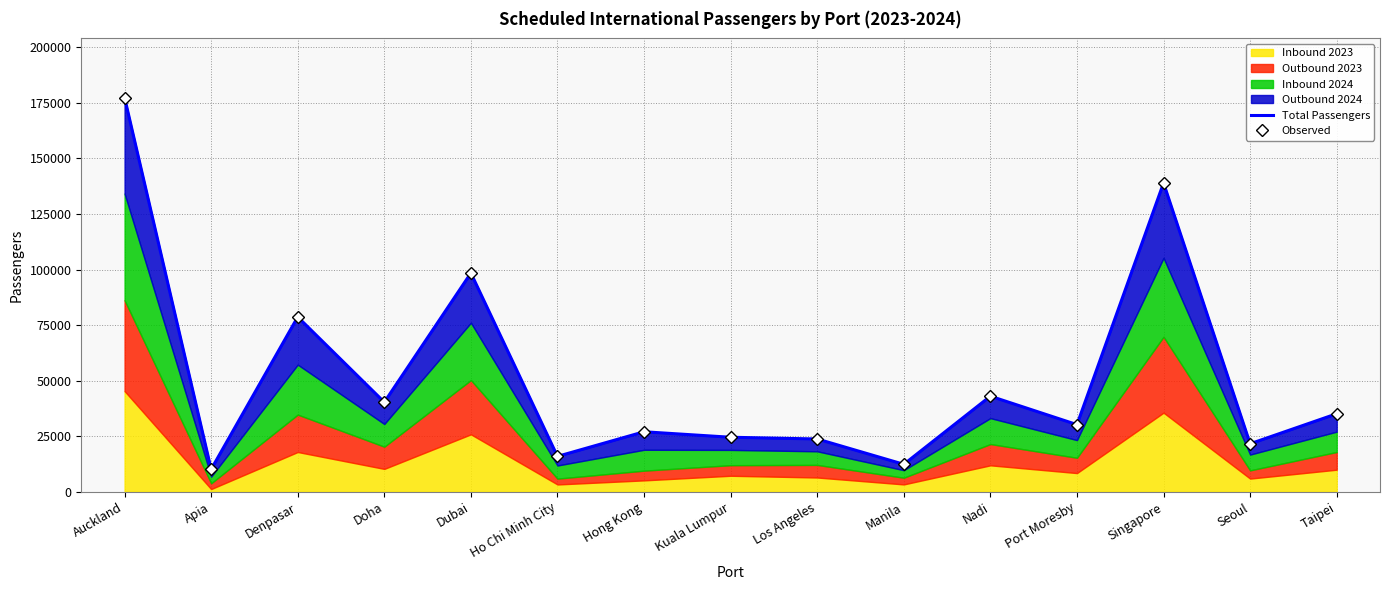

At which label does Observed reach its peak?

Auckland